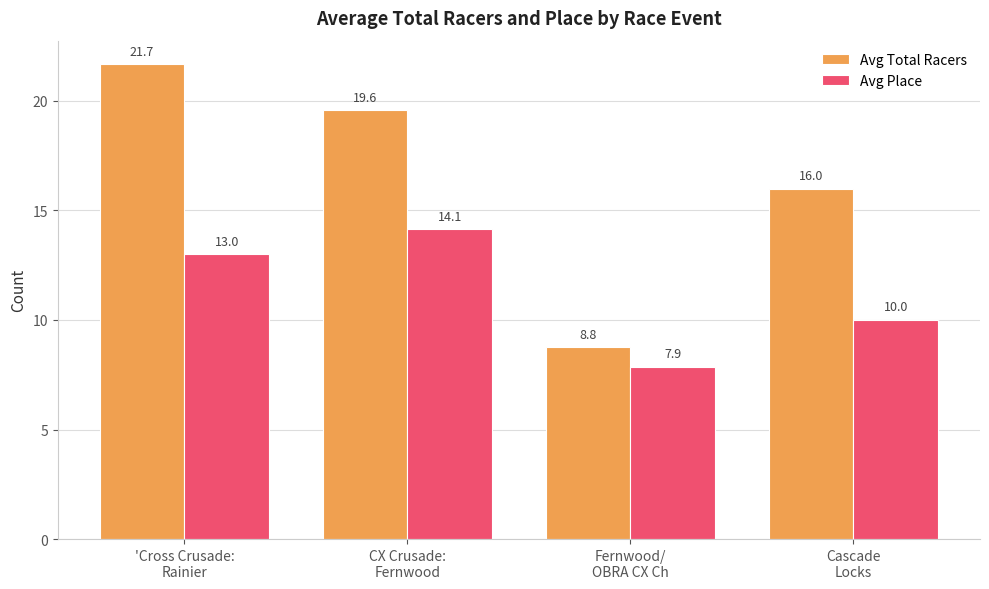

The value of Avg Total Racers at 'Cross Crusade:
Rainier is 29.4. True or false?

False